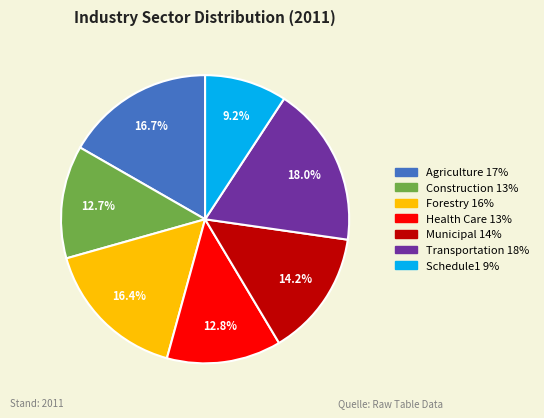

To the nearest percent, what is the combined percentage of Construction and Health Care?

26%